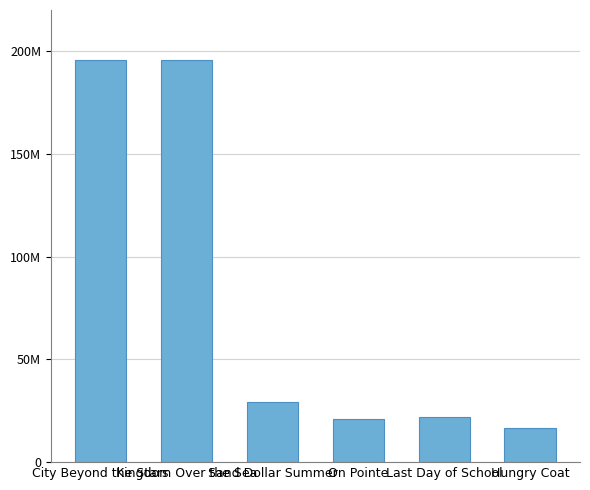

What is the label of the 6th bar from the right?

City Beyond the Stars